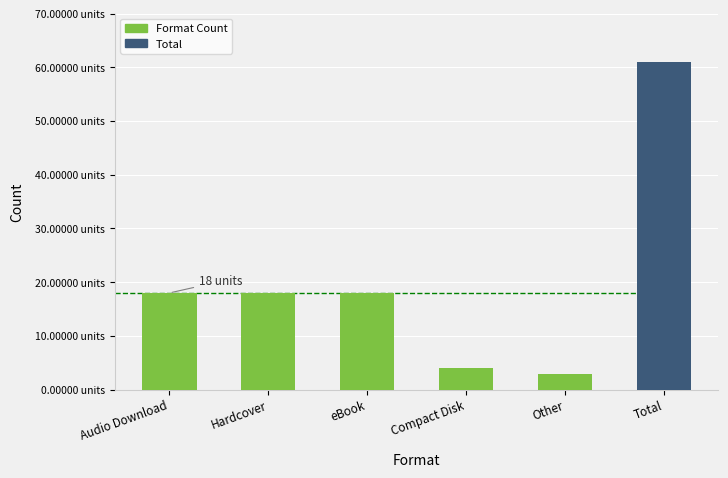

Does the chart contain stacked bars?

No